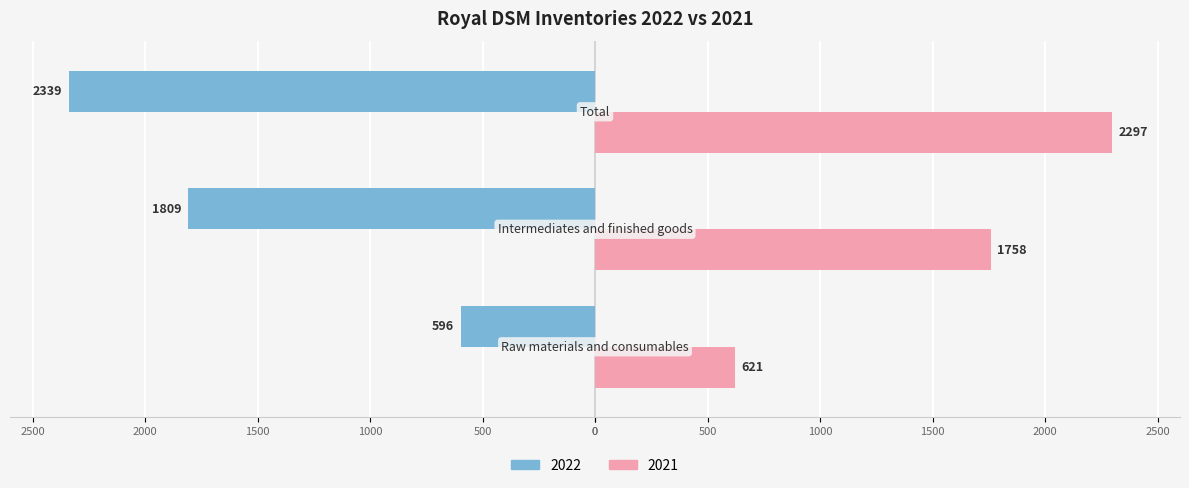

What are all the series names shown in the legend?

2022, 2021